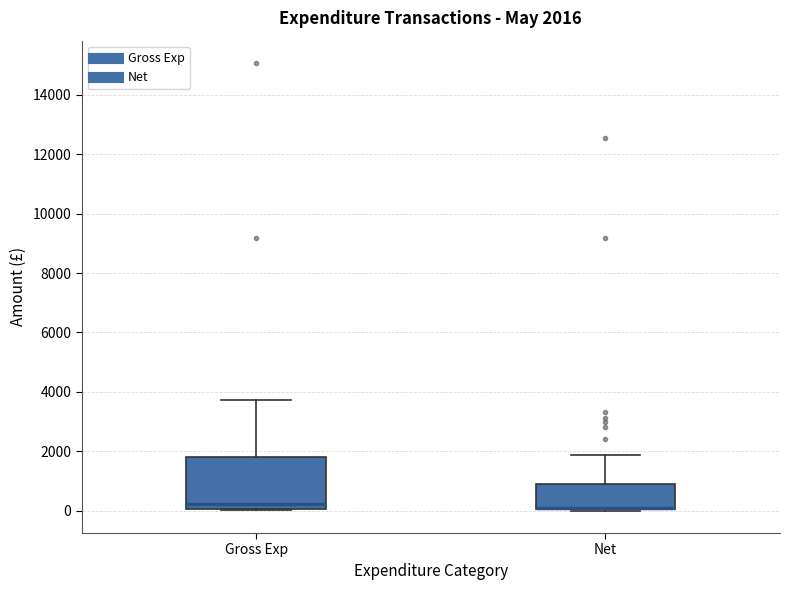

Which box is the tallest, from its lower edge to its upper edge?

Gross Exp